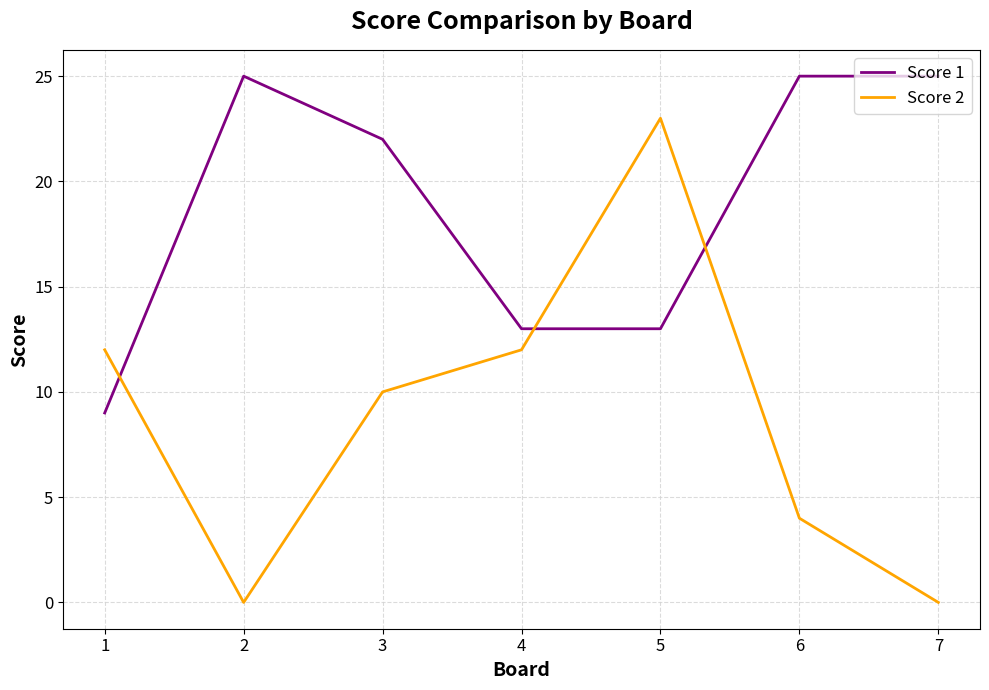

At which category does Score 1 reach its first local peak?

2